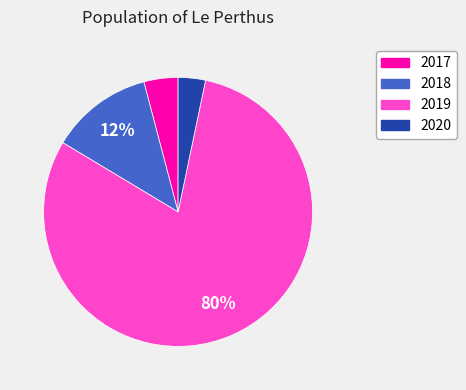

Between 2018 and 2019, which is larger?

2019